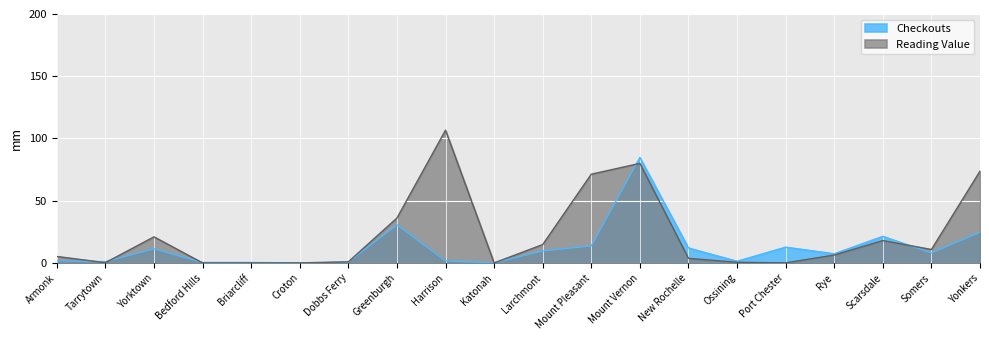

At which label is Checkouts closest to 42?

Greenburgh